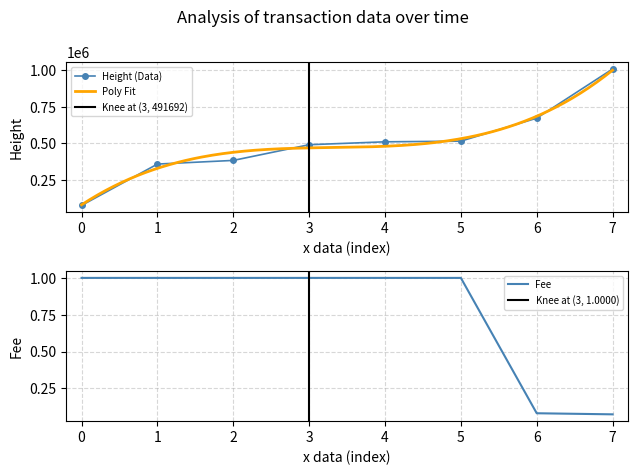

Which series has the widest spread of values?

Height